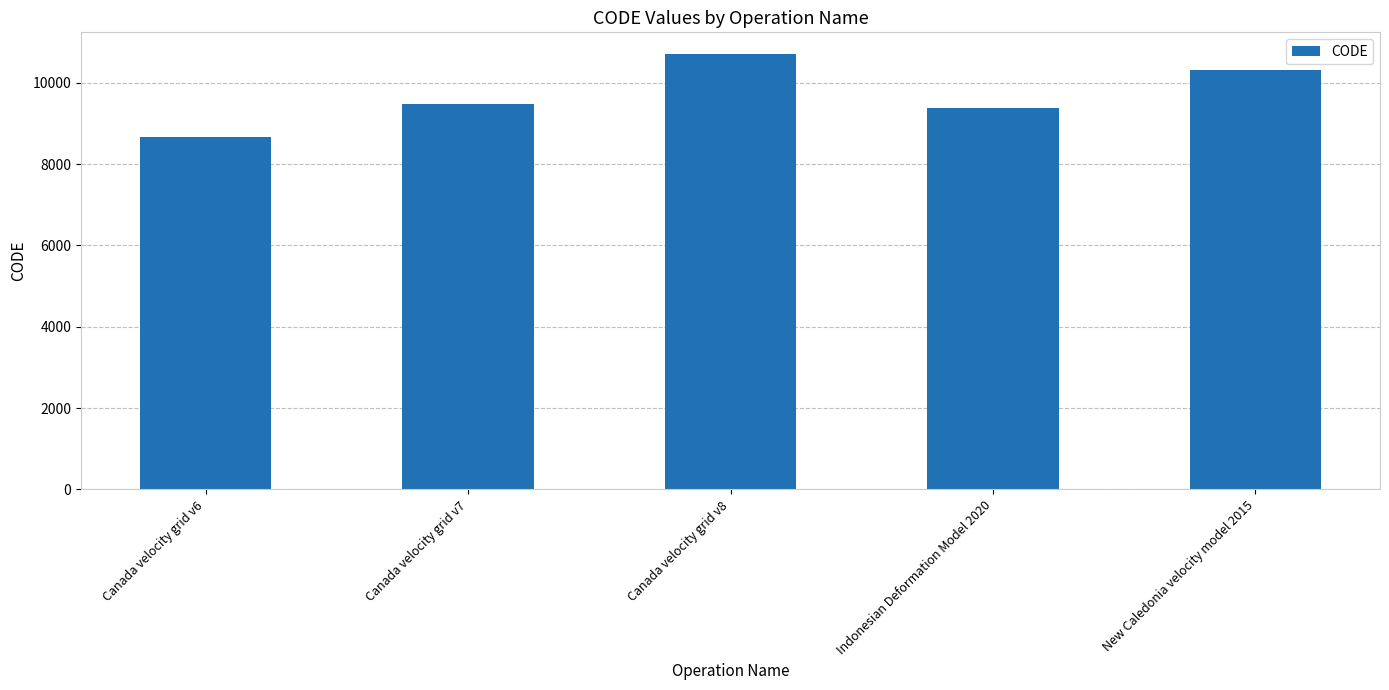

Read the value at Canada velocity grid v6, to the nearest 10.

8680